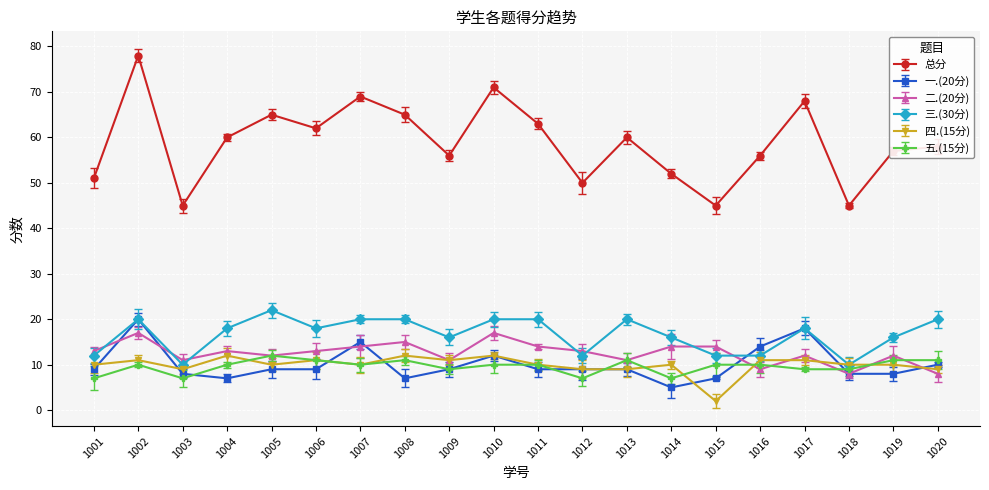

True or false: 五.(15分) and 总分 intersect in this chart.

False